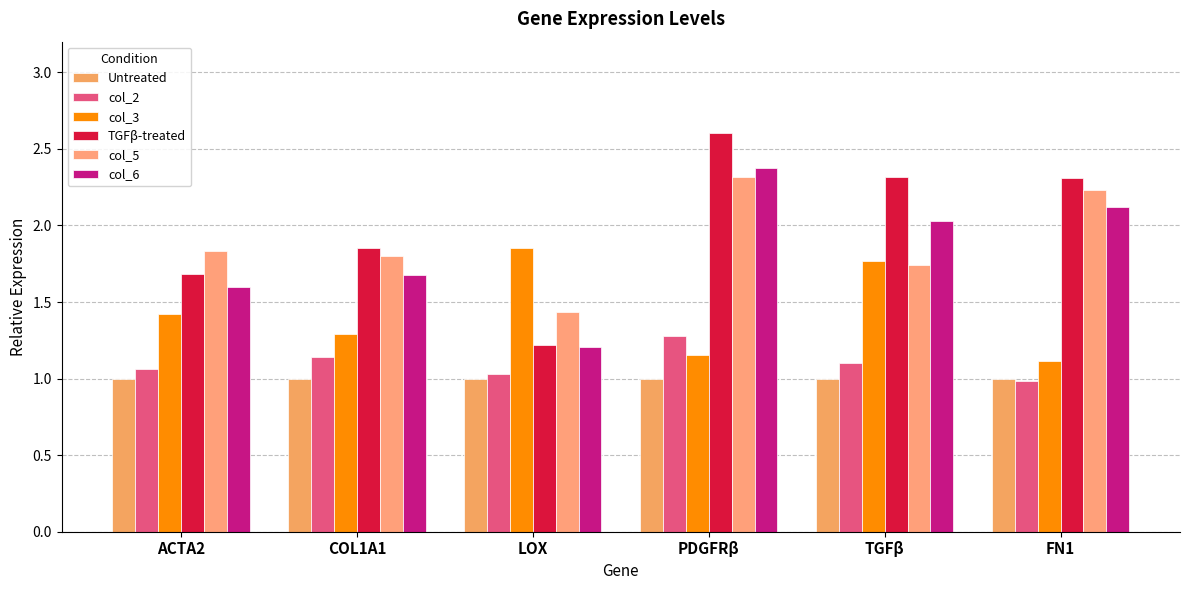

What is the sum of all col_5 values?

11.4